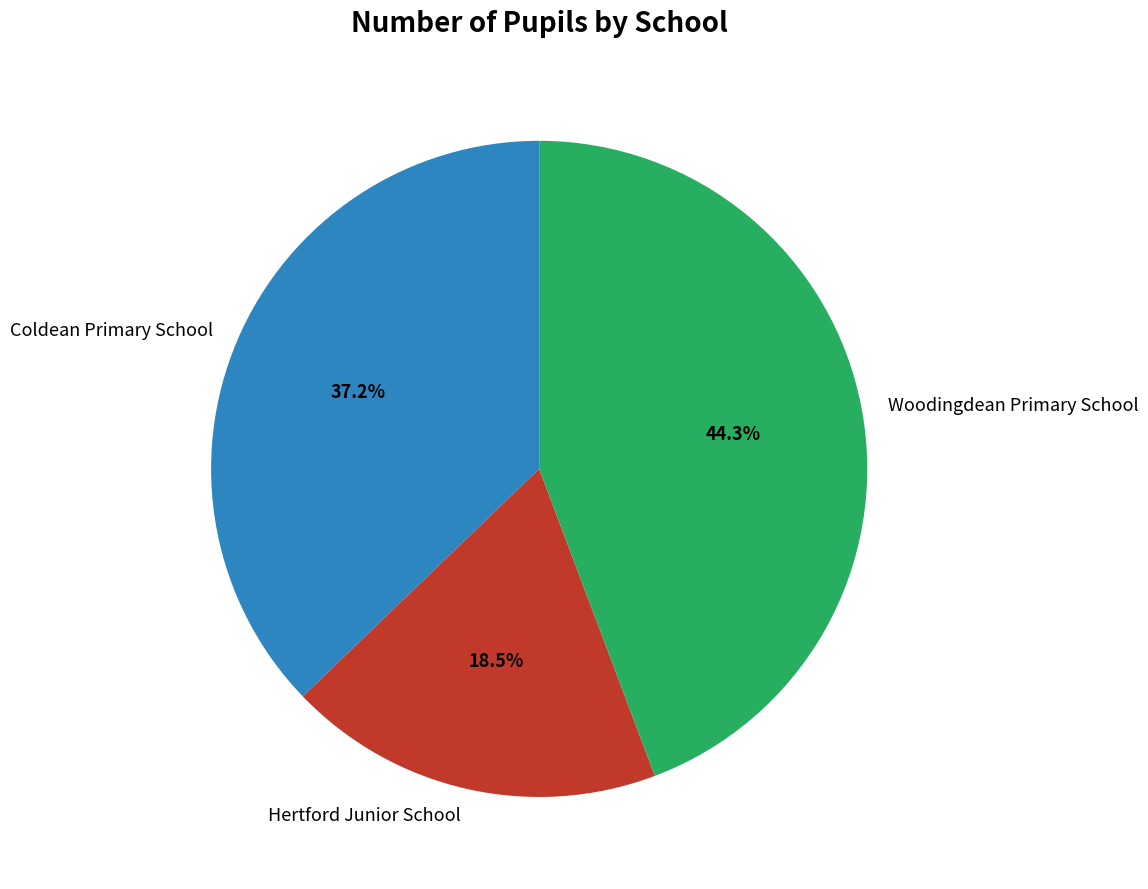

Which category has the biggest portion of the pie?

Woodingdean Primary School